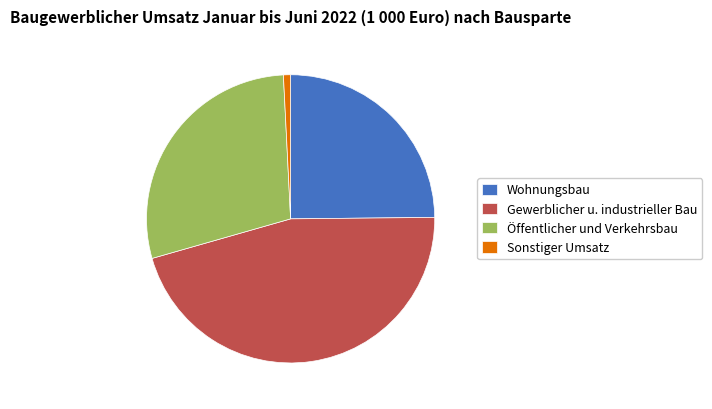

Rank the categories by value from lowest to highest.

Sonstiger Umsatz, Wohnungsbau, Öffentlicher und Verkehrsbau, Gewerblicher u. industrieller Bau